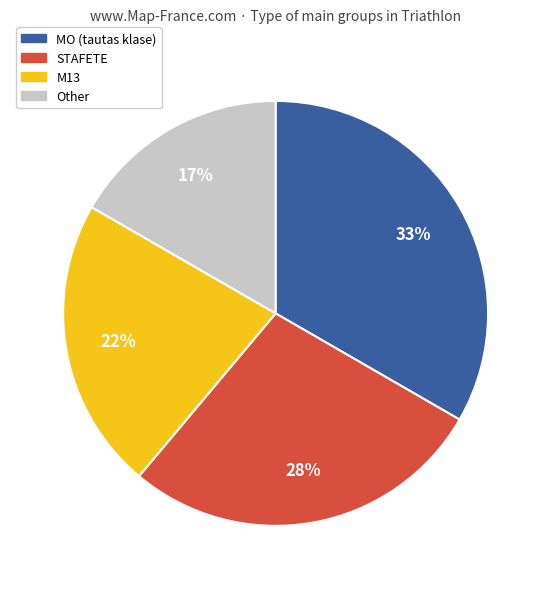

How many segments does this pie chart have?

4